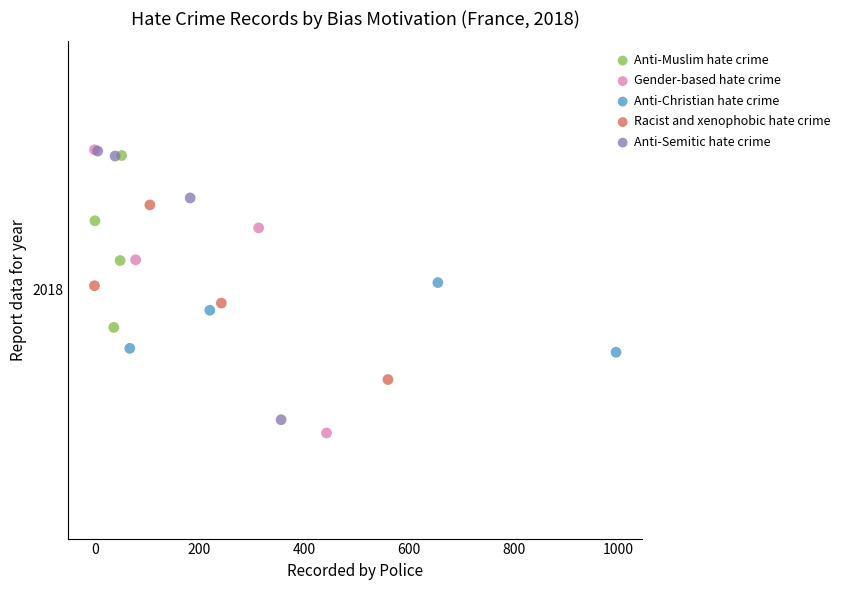

What are all the series names shown in the legend?

Anti-Muslim hate crime, Gender-based hate crime, Anti-Christian hate crime, Racist and xenophobic hate crime, Anti-Semitic hate crime